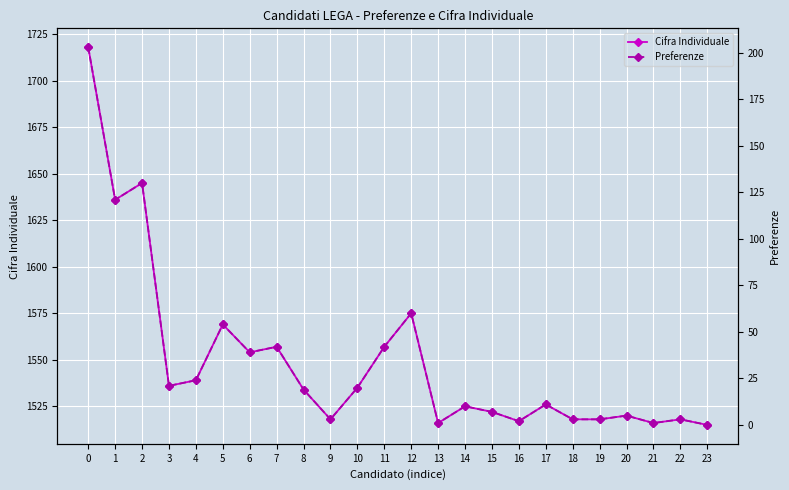

Reading left to right, extract all data points from this chart.

Cifra Individuale: 1718	1636	1645	1536	1539	1569	1554	1557	1534	1518	1535	1557	1575	1516	1525	1522	1517	1526	1518	1518	1520	1516	1518	1515
Preferenze: 203	121	130	21	24	54	39	42	19	3	20	42	60	1	10	7	2	11	3	3	5	1	3	0